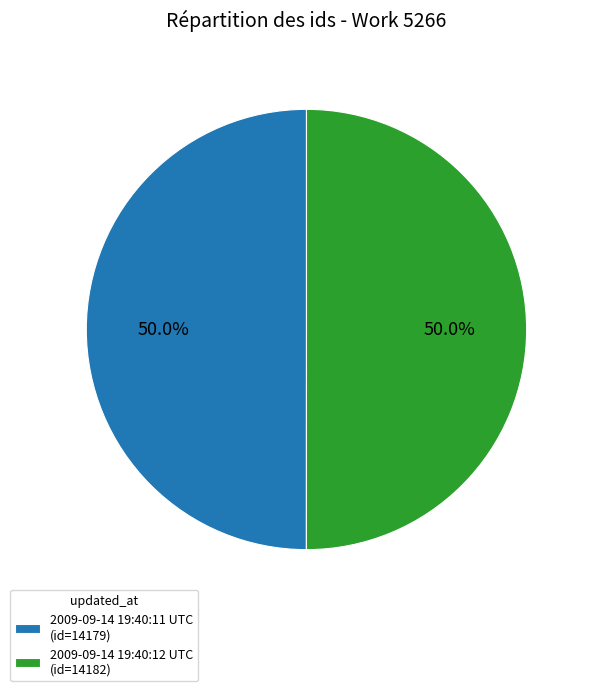

The 2009-09-14 19:40:11 UTC slice represents 58% of the pie. True or false?

False